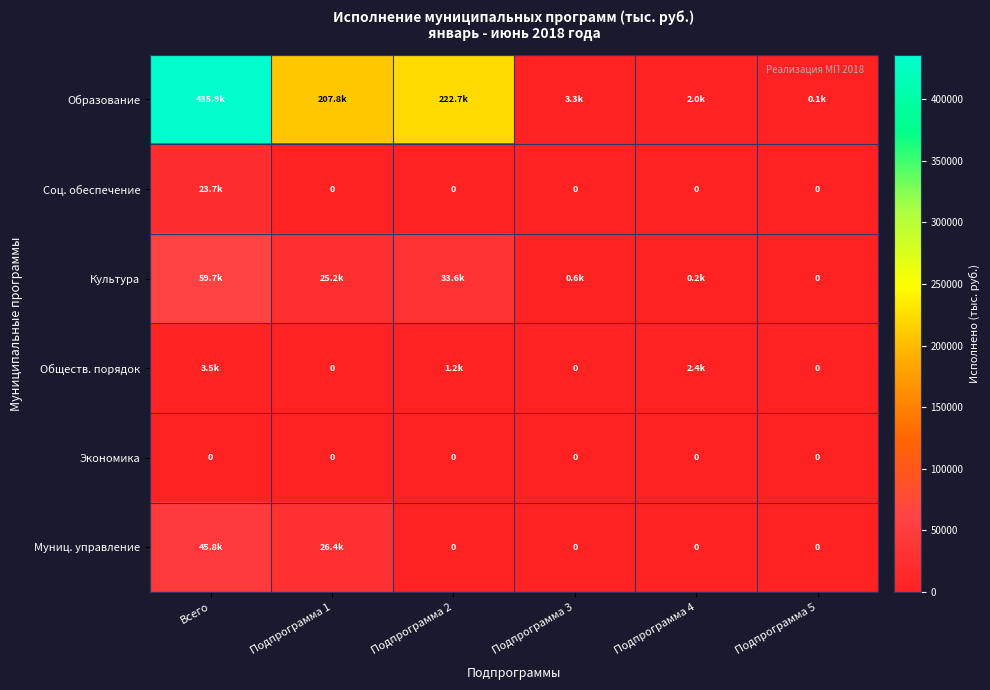

Rank the series at Подпрограмма 5 from highest to lowest value.

Образование, Соц. обеспечение, Культура, Обществ. порядок, Экономика, Муниц. управление